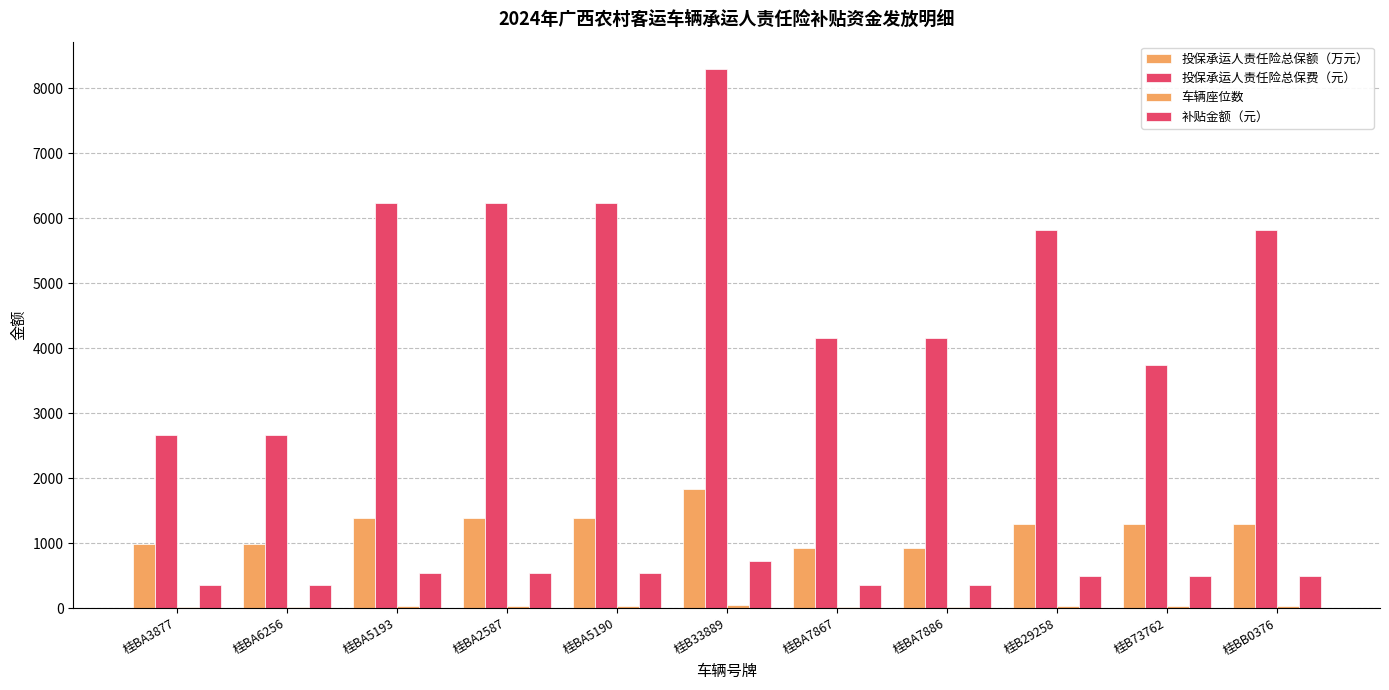

Count the number of categories in the chart.

11